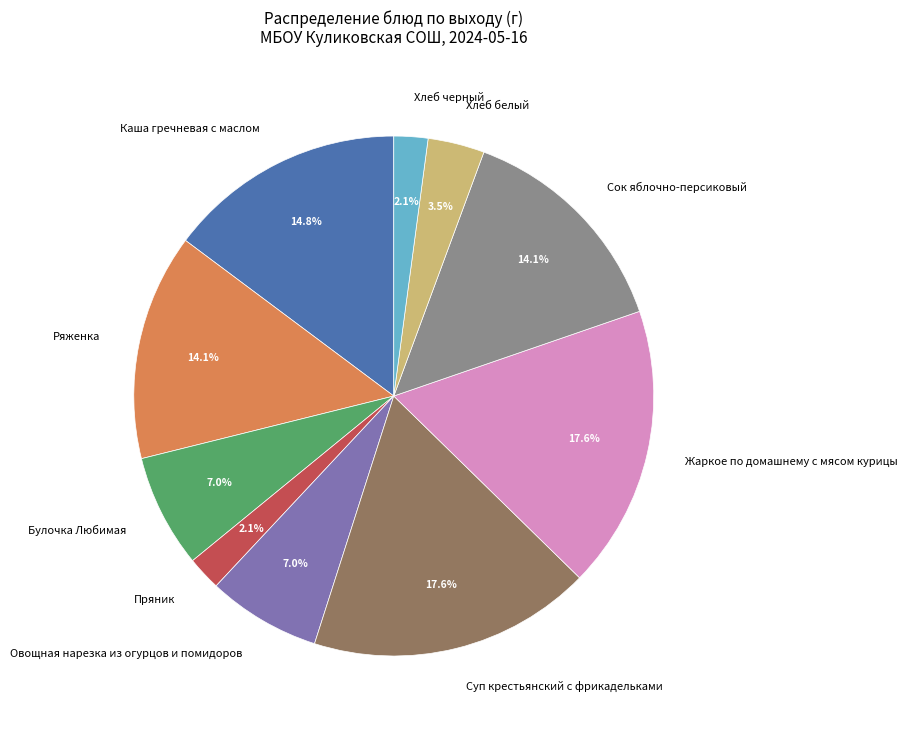

How much of the chart is everything except Пряник?

97.9%